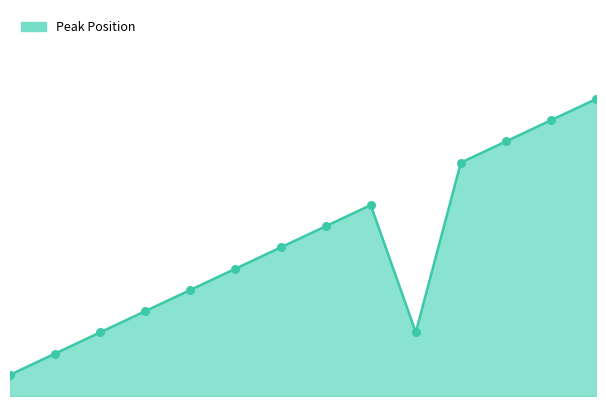

Which series has the widest spread of Y values?

Peak Position line